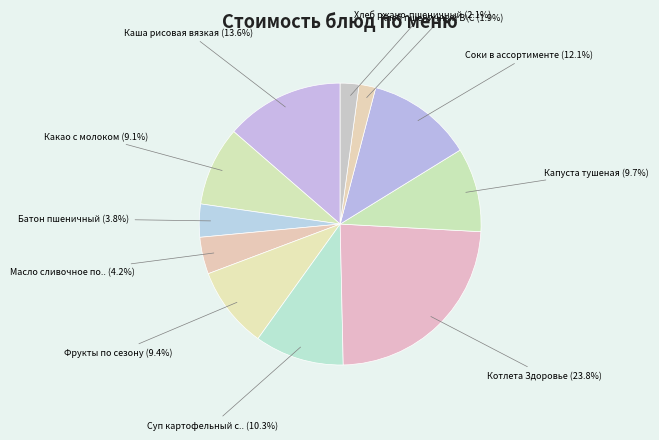

How many segments does this pie chart have?

11